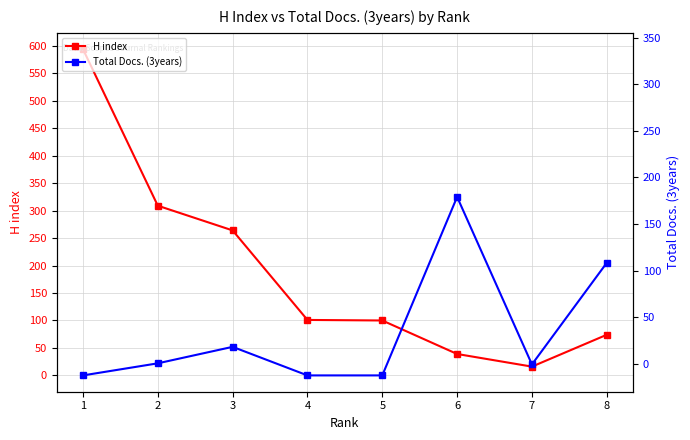

Is the value of Total Docs. (3years) at 8 greater than the value of H index at 1?

No